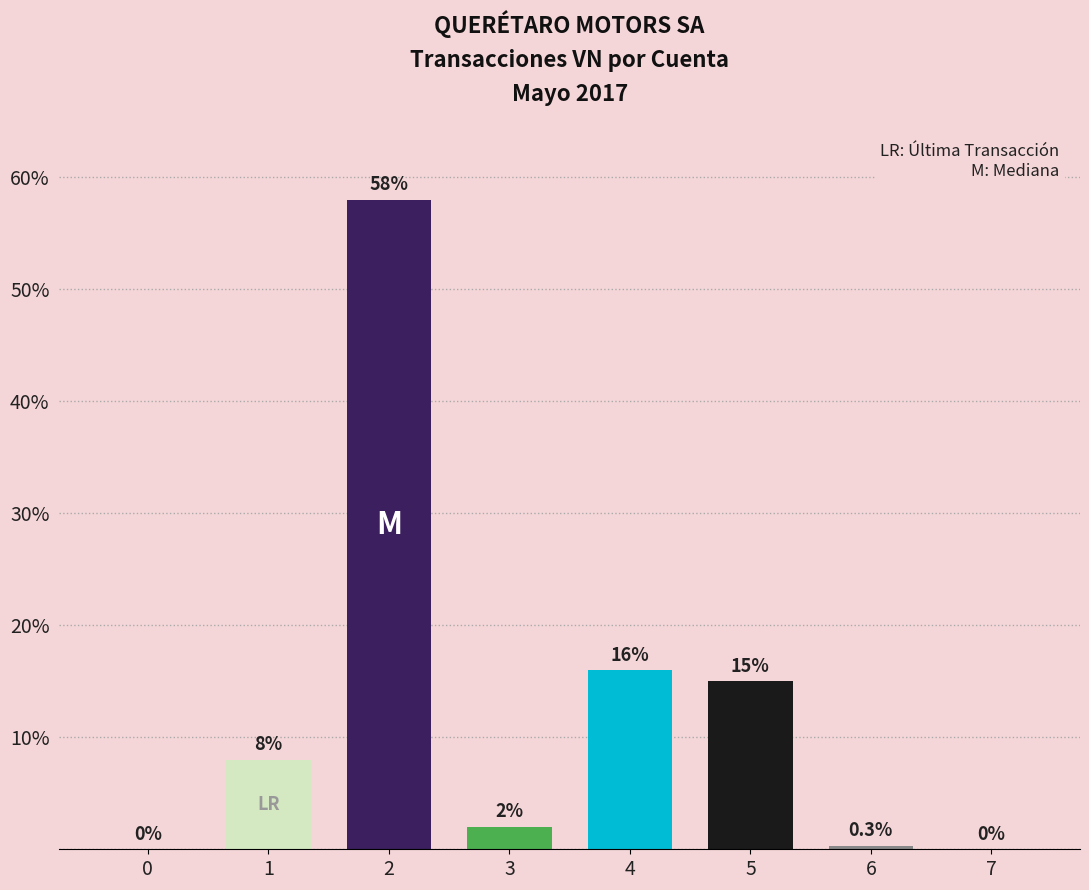

Where is the data nearest to the value 29?

4